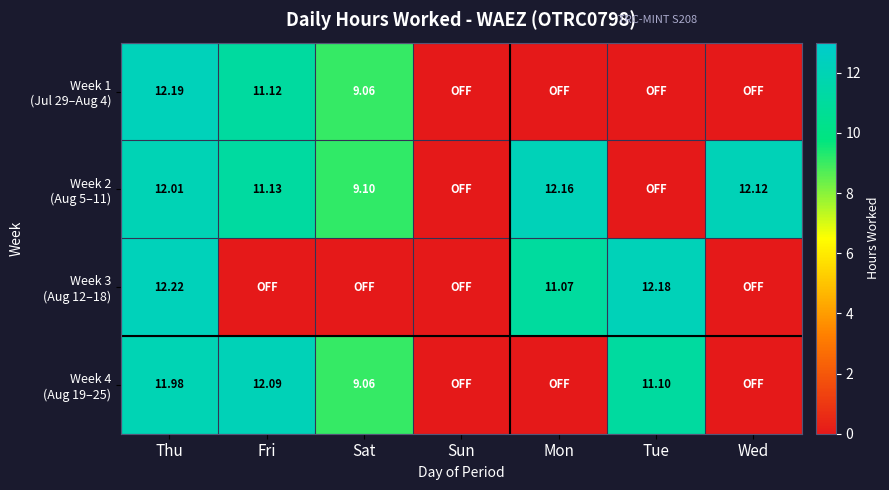

What is the sum of the Week 2 (Aug 5–11) values at Tue and Wed?

12.1